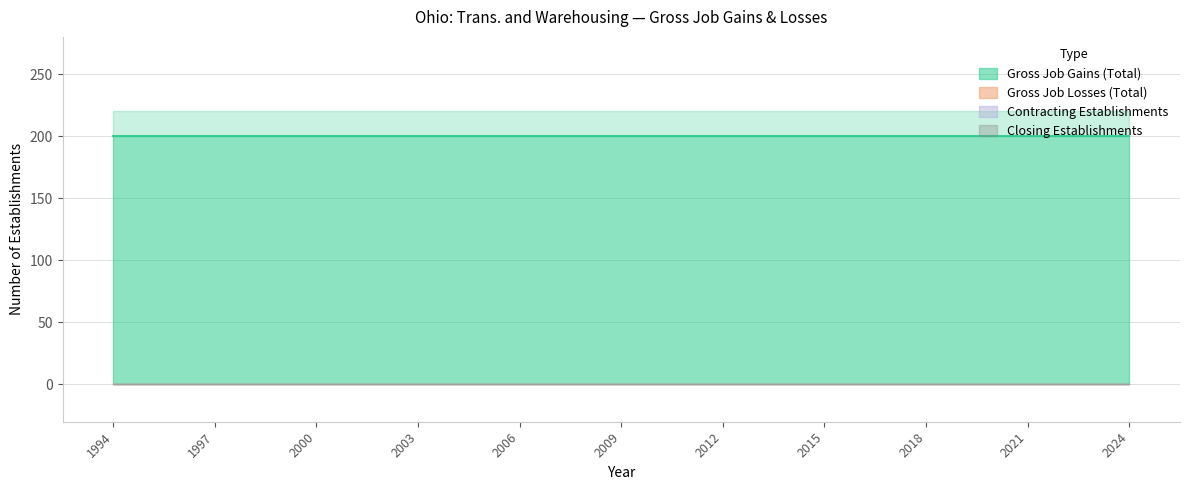

True or false: Gross Job Gains (Total) and Closing Establishments intersect in this chart.

False